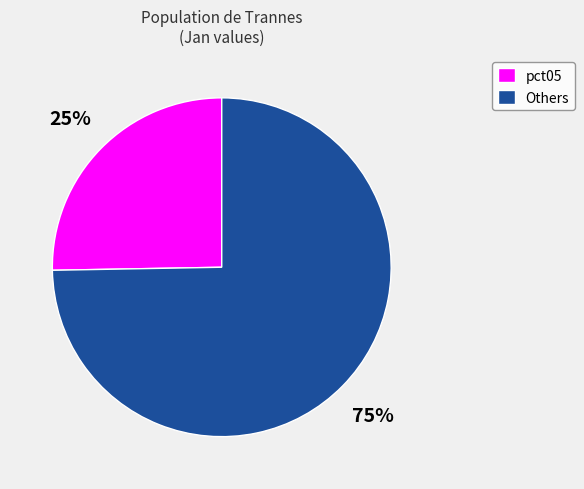

What percentage is the pct05 slice, to the nearest percent?

25%